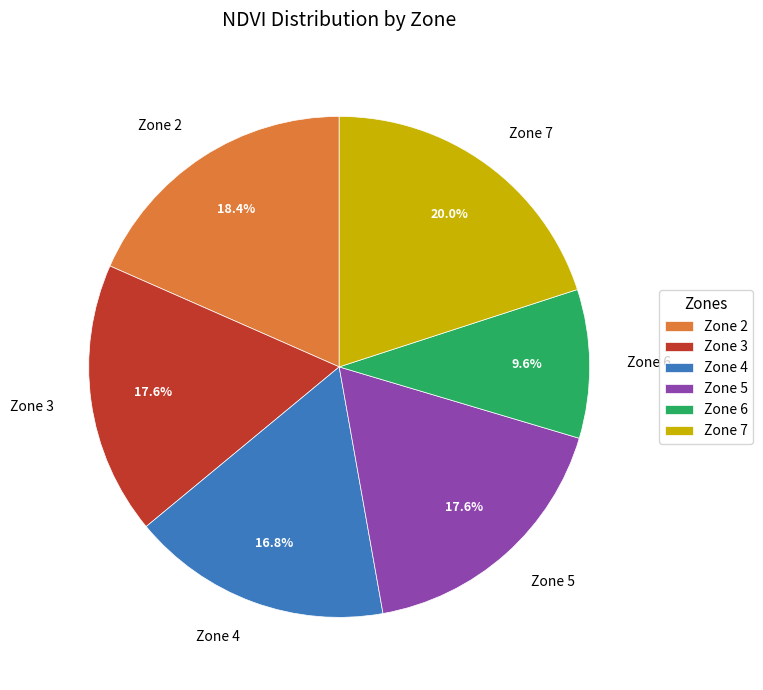

How much of the chart is everything except Zone 7?

80.0%